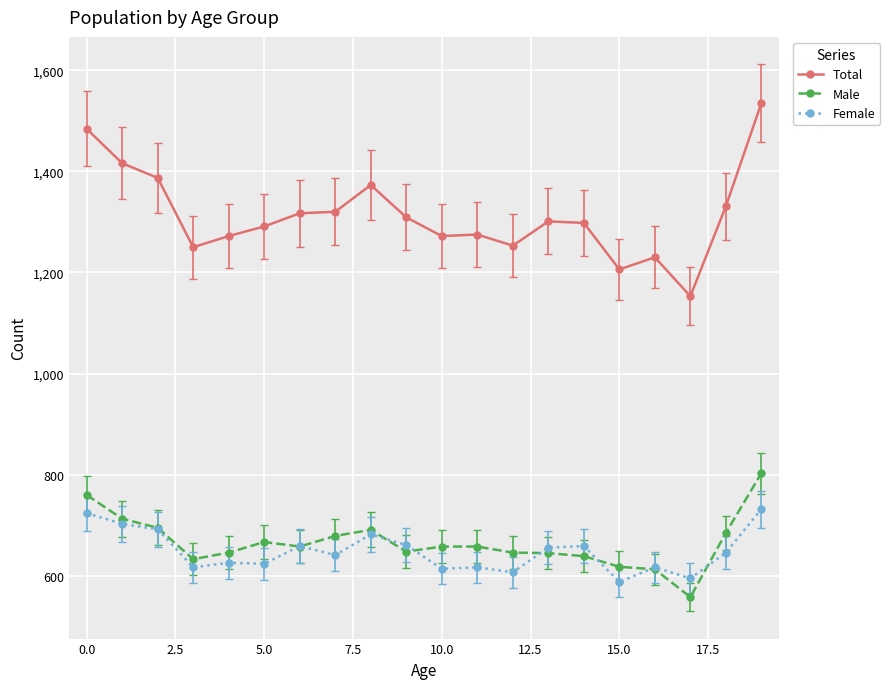

What is the sum of all Male values?

13313